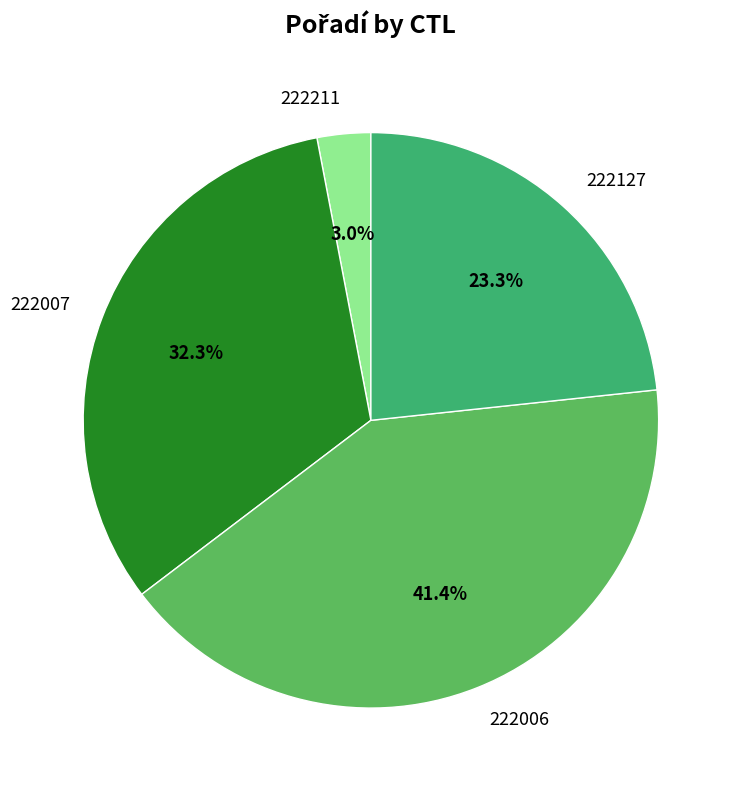

To the nearest percent, what is the difference between the 222127 and 222007 slice percentages?

9%